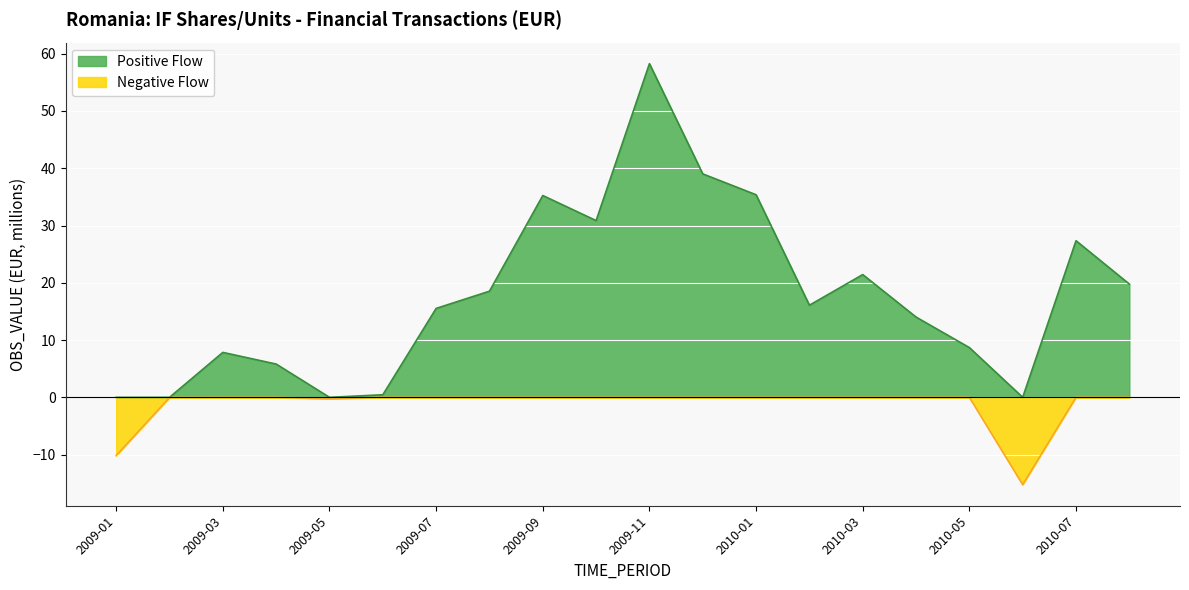

What is the difference between the maximum and minimum values?

73.5